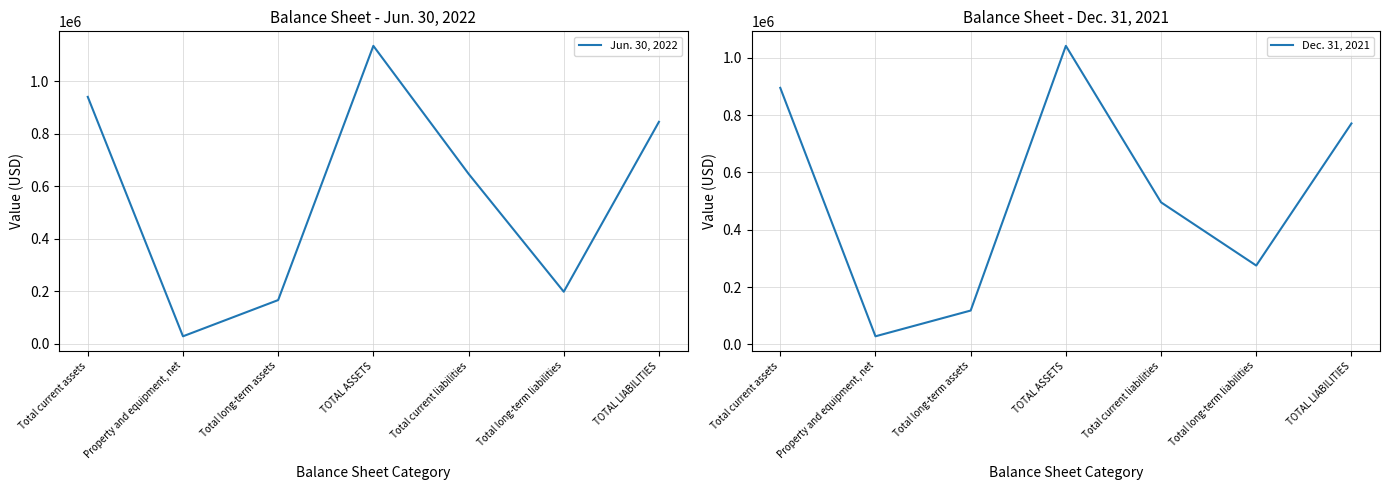

At which category does Dec. 31, 2021 reach its first local peak?

TOTAL ASSETS